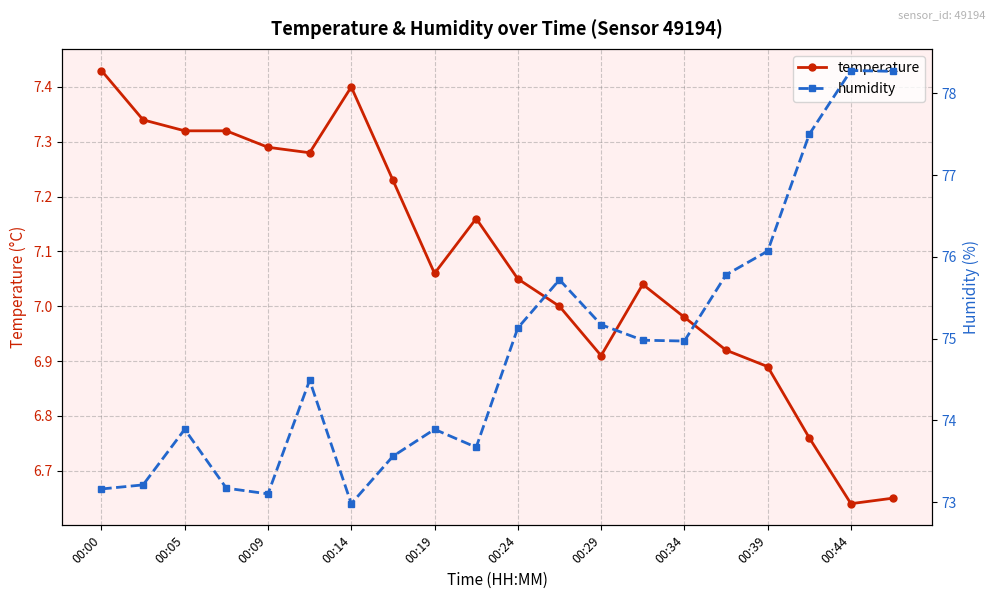

The temperature series shows 1.9 at 00:34. True or false?

False